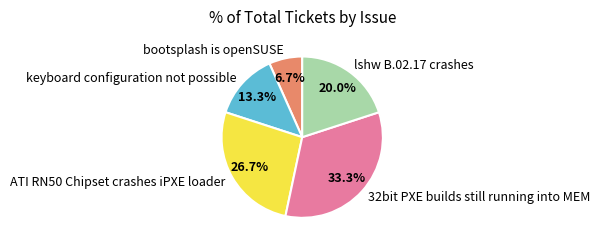

The keyboard configuration not possible slice represents 23% of the pie. True or false?

False